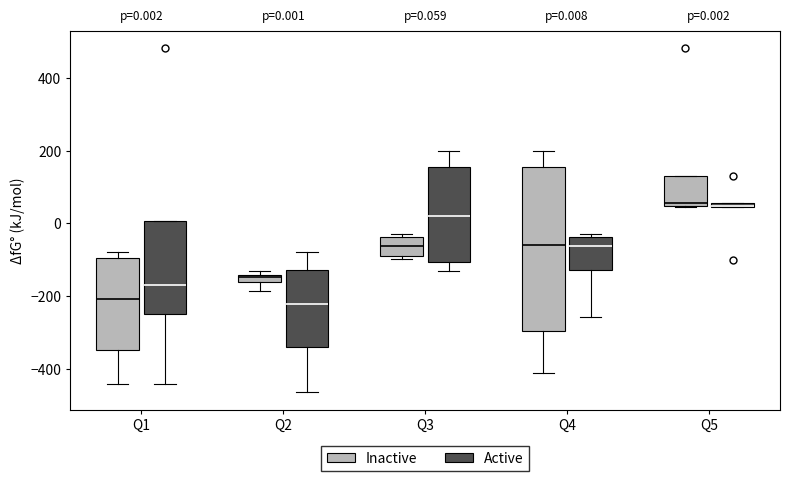

Comparing the boxes themselves (not the whiskers), which one is the tallest?

Q4 (Inactive)